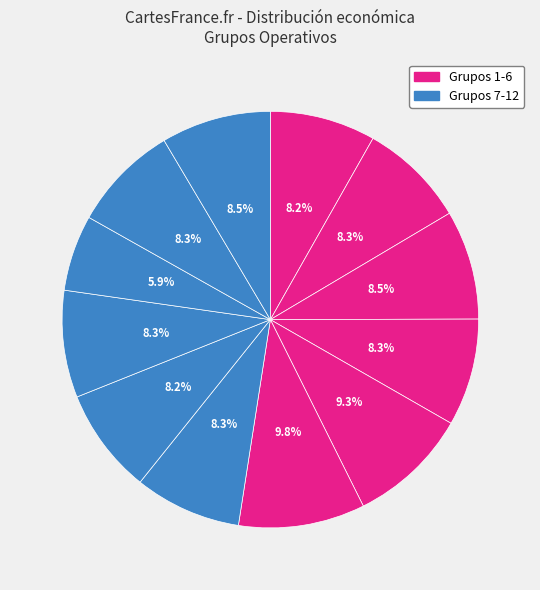

Is there any slice that represents more than half of the pie?

No